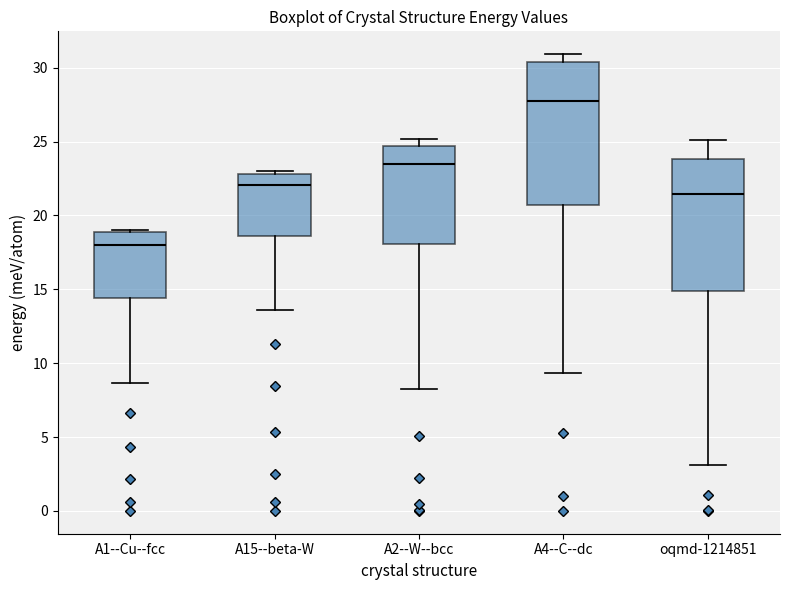

Reading left to right, transcribe this box plot: for each box, give where its median line is, the range the box spans, and where its two whiskers end, as read against the y-axis. The values are not printed on the chart, so give them approximately, as read against the axis.

A1--Cu--fcc: median 18.0, box 14.5 to 19.0, whiskers 8.5 to 19.0 (just above the box's upper edge)
A15--beta-W: median 22.0, box 18.5 to 23.0, whiskers 13.5 to 23.0 (just above the box's upper edge)
A2--W--bcc: median 23.5, box 18.0 to 24.5, whiskers 8.0 to 25.0
A4--C--dc: median 27.5, box 20.5 to 30.5, whiskers 9.5 to 31.0
oqmd-1214851: median 21.5, box 15.0 to 24.0, whiskers 3.0 to 25.0